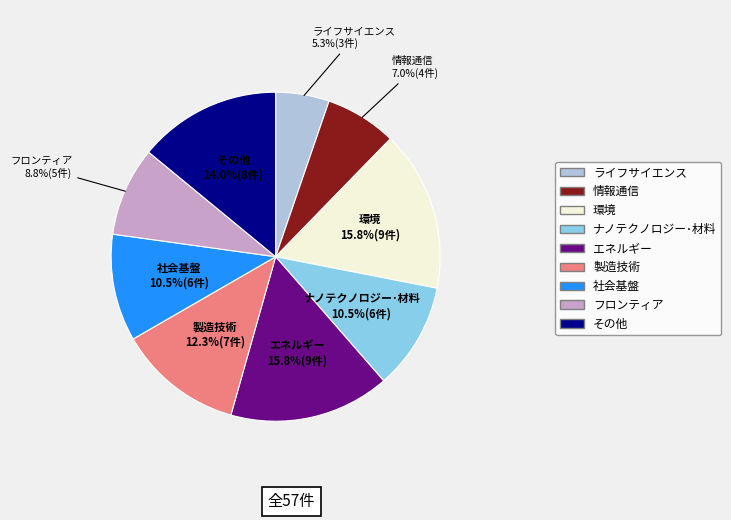

Does any single category account for the majority?

No